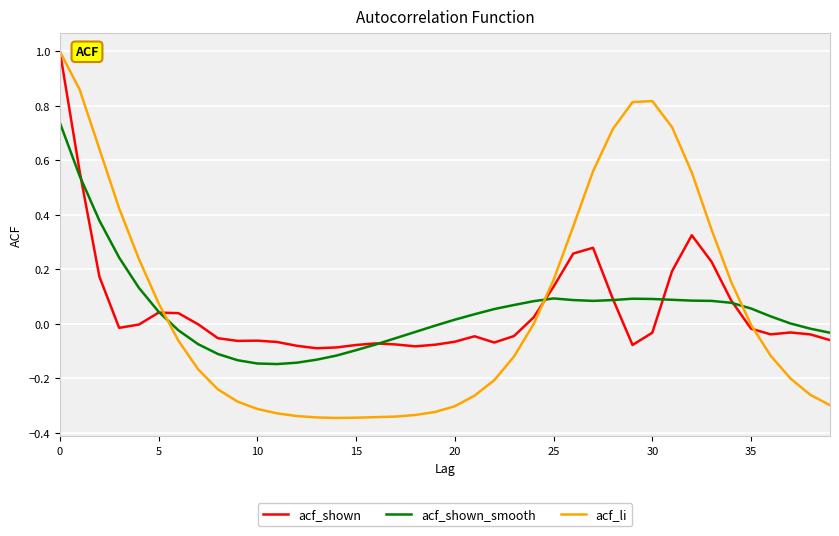

Which series has the widest spread of values?

acf_li